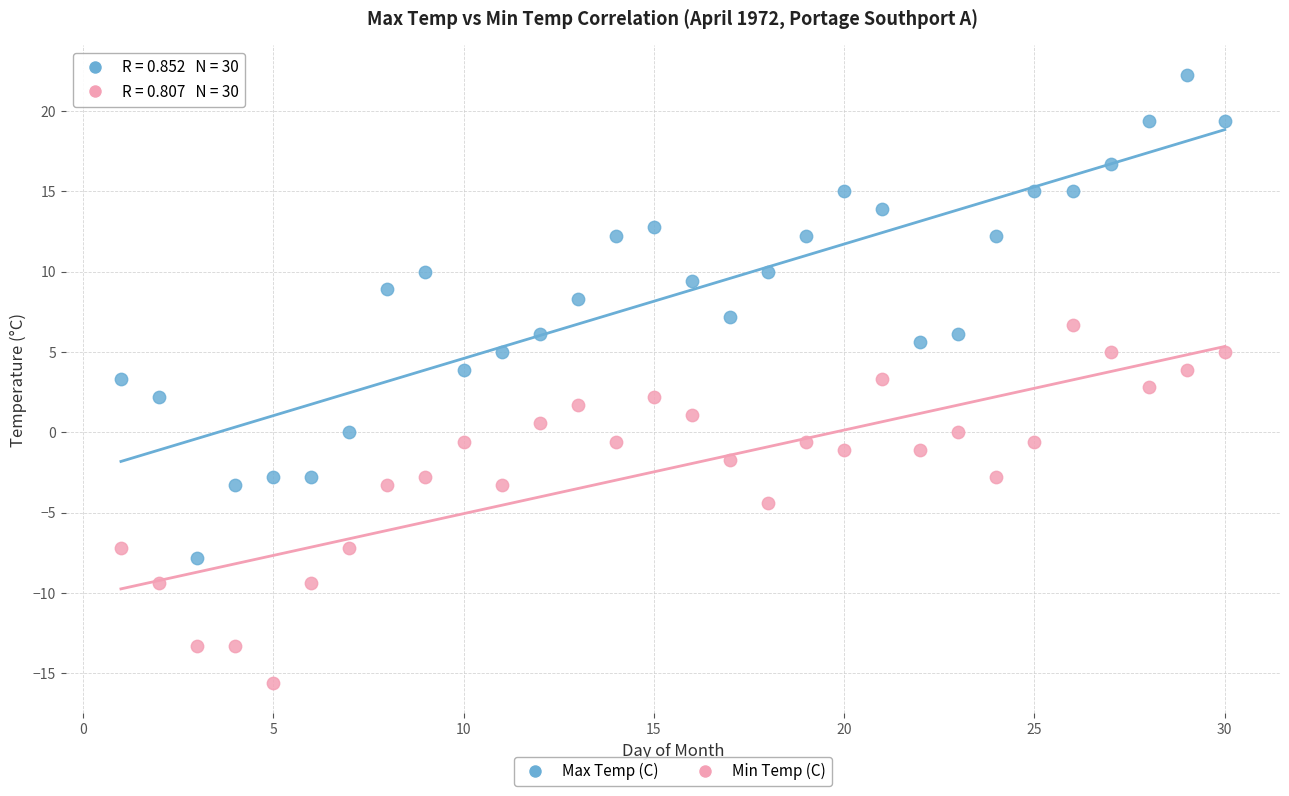

Across all data points, what is the range of Y values (max minus min)?

37.8